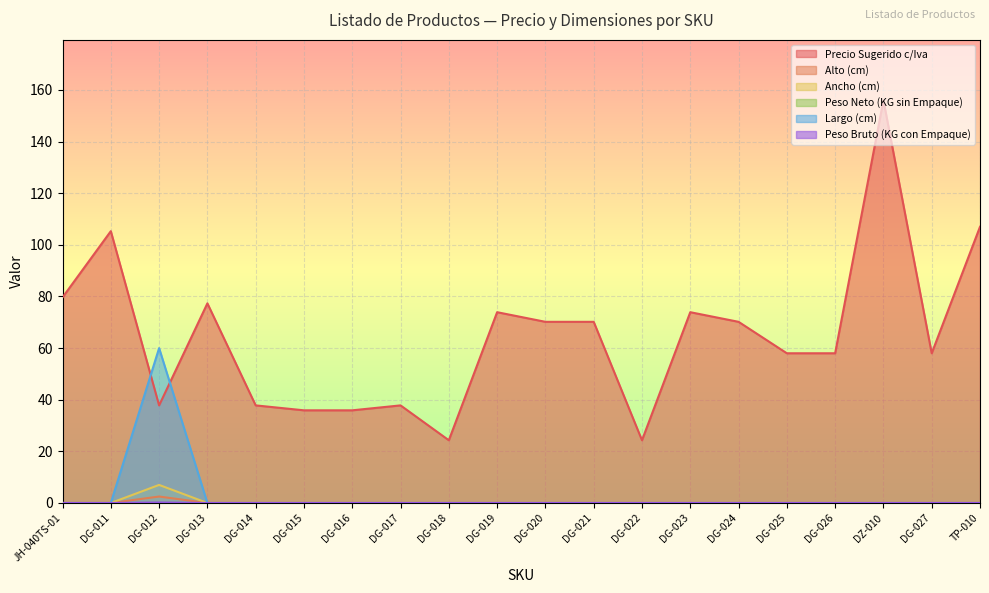

The Largo (cm) series shows 0.0 at DG-024. True or false?

True